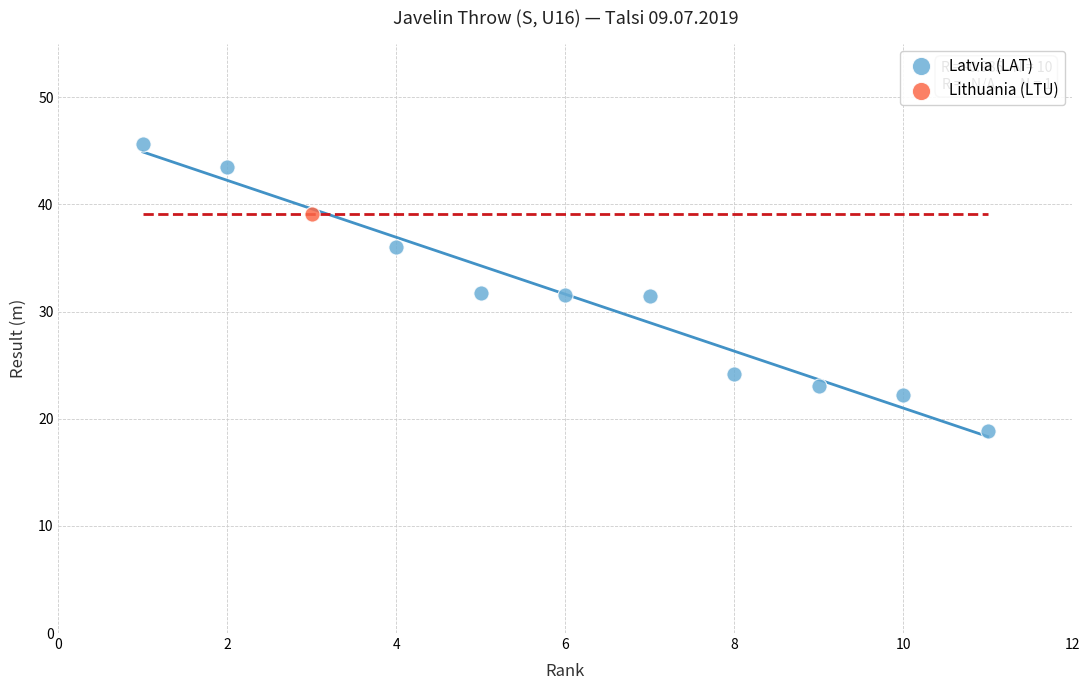

What are all the series names shown in the legend?

Latvia (LAT), Lithuania (LTU)